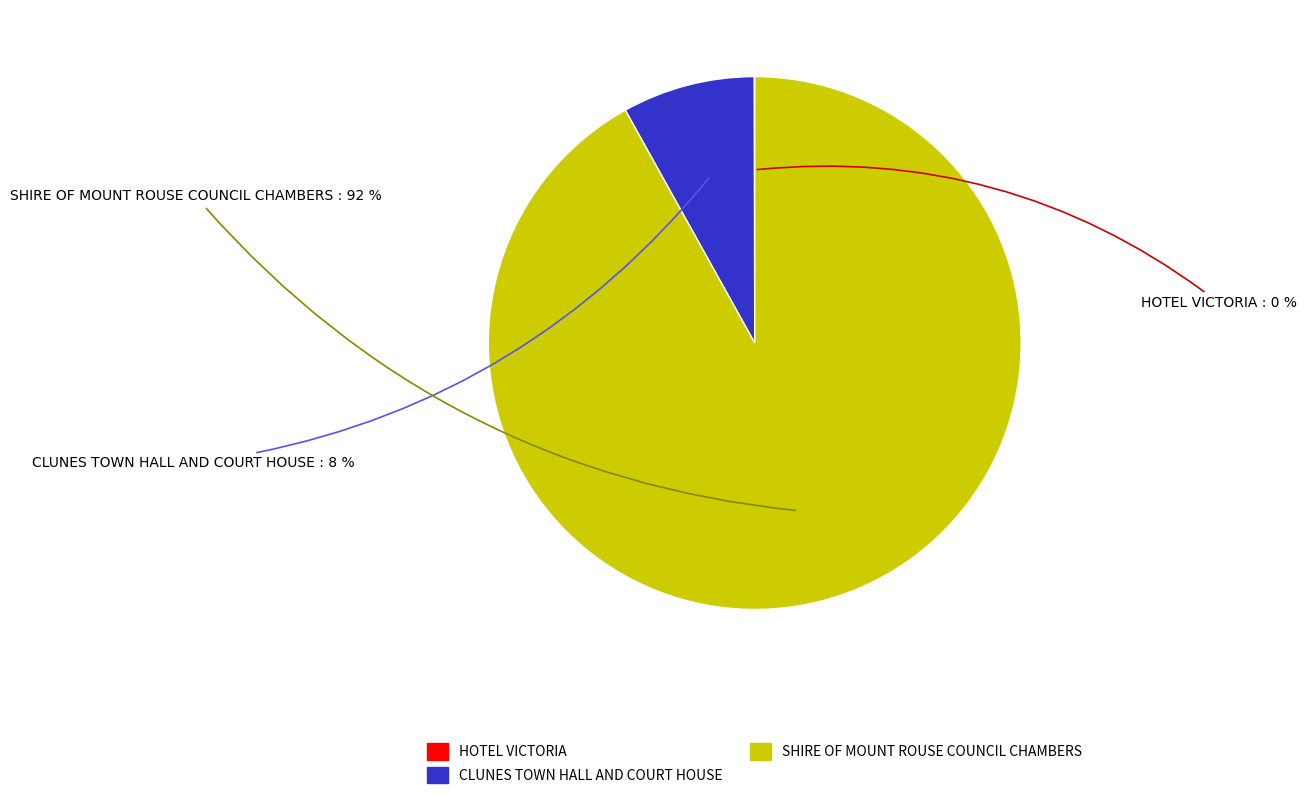

Which category has the biggest portion of the pie?

SHIRE OF MOUNT ROUSE COUNCIL CHAMBERS